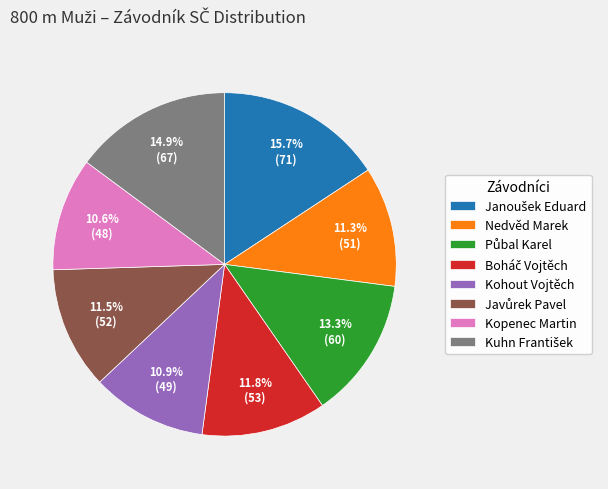

Is there any slice that represents more than half of the pie?

No